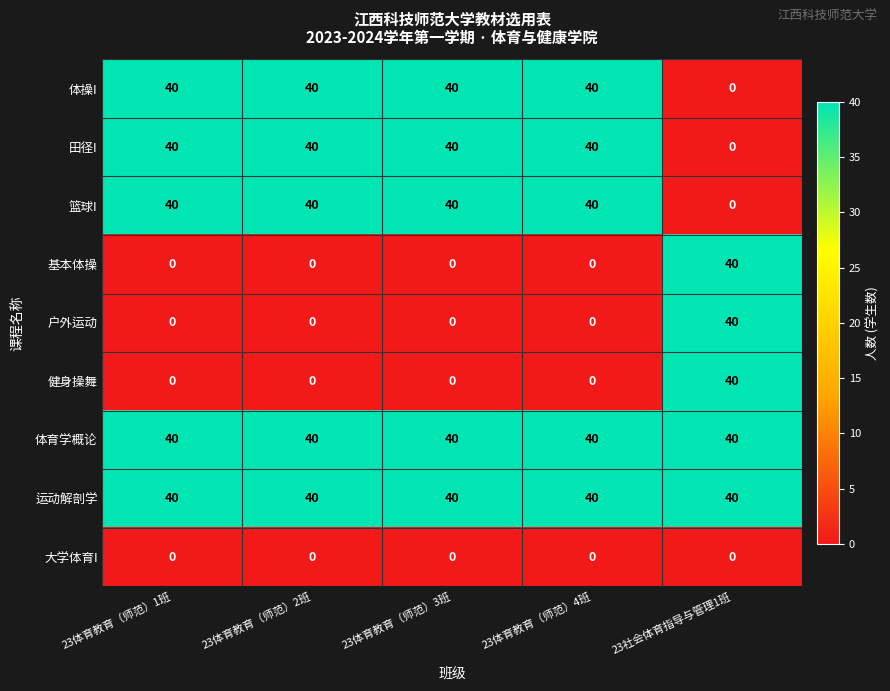

Is it true that 大学体育I equals 0 at 23体育教育（师范）1班?

True